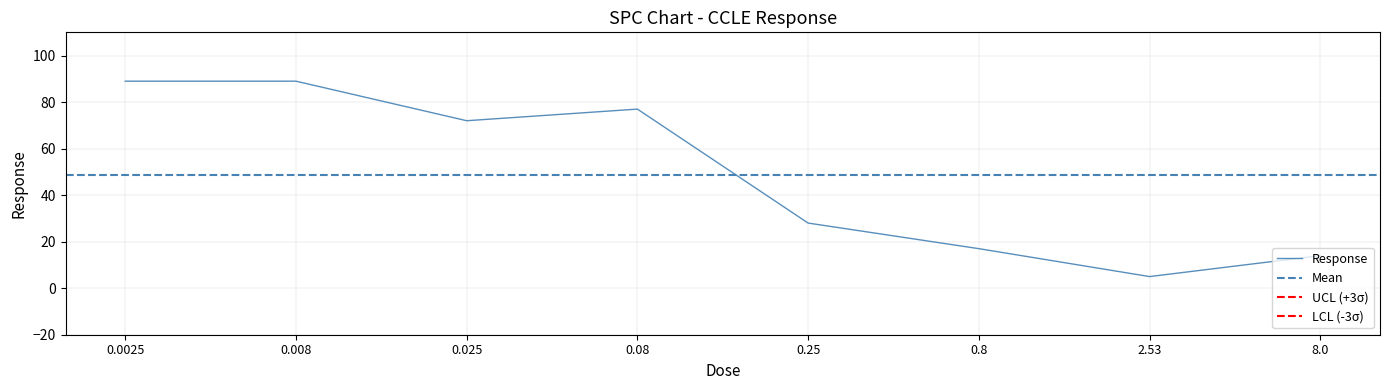

The chart shows a value of 137 at 0.0025. True or false?

False